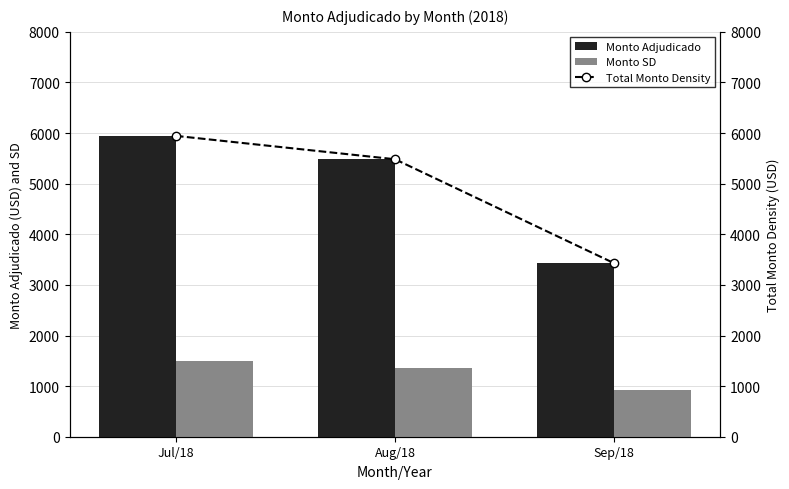

Which series has the largest total across all categories?

Monto Adjudicado